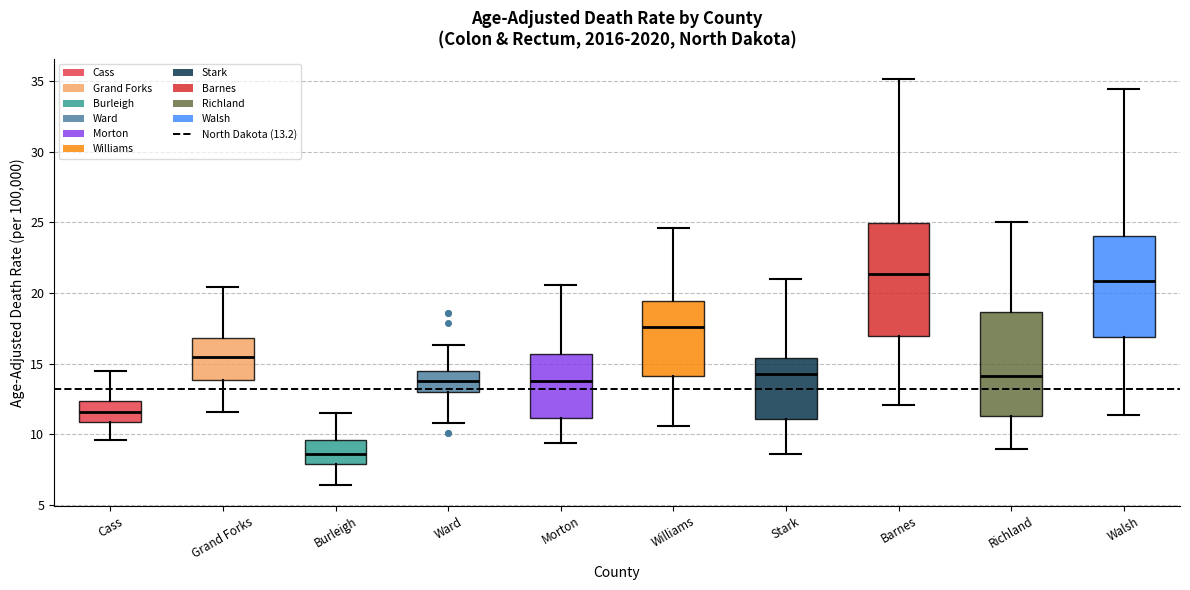

Reading left to right, transcribe this box plot: for each box, give where its median line is, the range the box spans, and where its two whiskers end, as read against the y-axis. The values are not printed on the chart, so give them approximately, as read against the axis.

Cass: median 11.5, box 11.0 to 12.5, whiskers 9.5 to 14.5
Grand Forks: median 15.5, box 14.0 to 17.0, whiskers 11.5 to 20.5
Burleigh: median 8.5, box 8.0 to 9.5, whiskers 6.5 to 11.5
Ward: median 14.0, box 13.0 to 14.5, whiskers 11.0 to 16.5
Morton: median 13.5, box 11.0 to 15.5, whiskers 9.5 to 20.5
Williams: median 17.5, box 14.0 to 19.5, whiskers 10.5 to 24.5
Stark: median 14.5, box 11.0 to 15.5, whiskers 8.5 to 21.0
Barnes: median 21.5, box 17.0 to 25.0, whiskers 12.0 to 35.0
Richland: median 14.0, box 11.5 to 18.5, whiskers 9.0 to 25.0
Walsh: median 21.0, box 17.0 to 24.0, whiskers 11.5 to 34.5